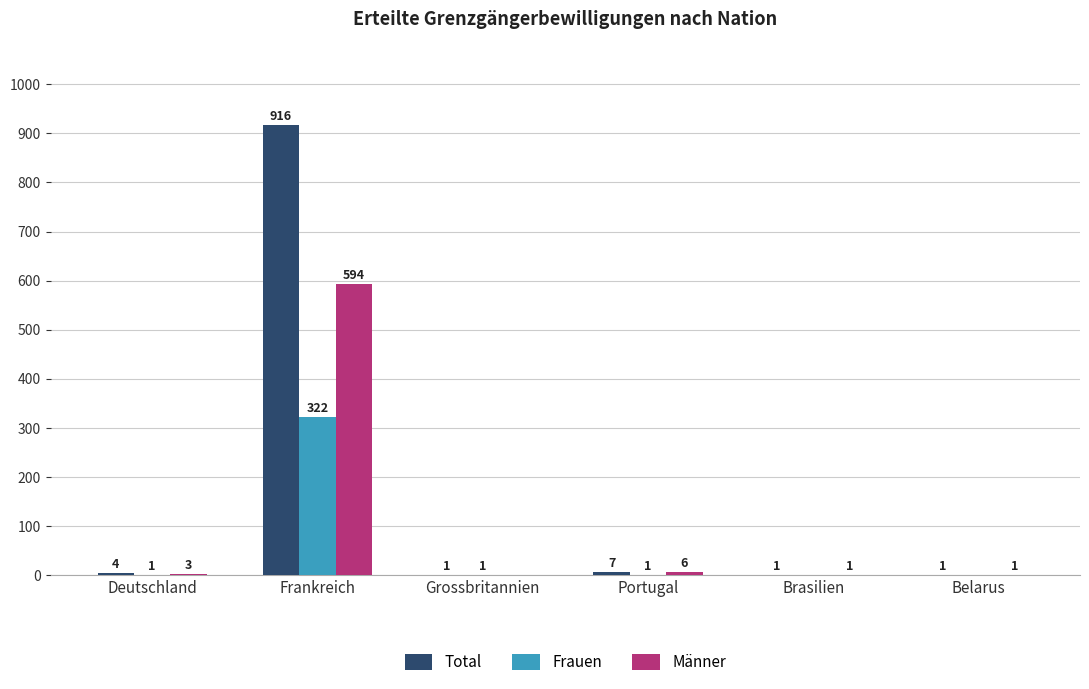

Reading right to left, list all the values displayed in this chart.

Total: 1	1	7	1	916	4
Frauen: 0	0	1	1	322	1
Männer: 1	1	6	0	594	3